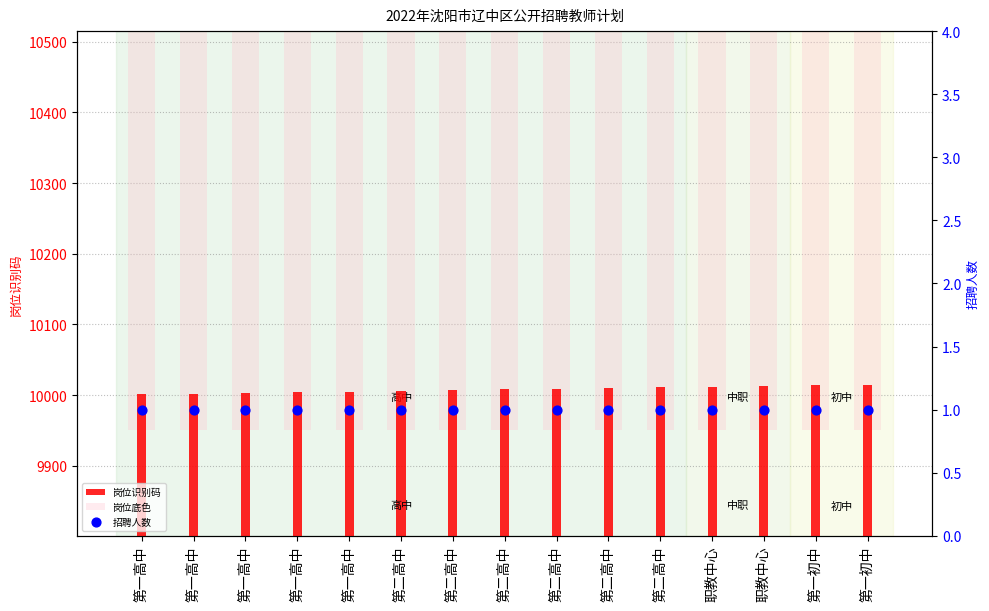

Which series contains the lowest Y value?

招聘人数